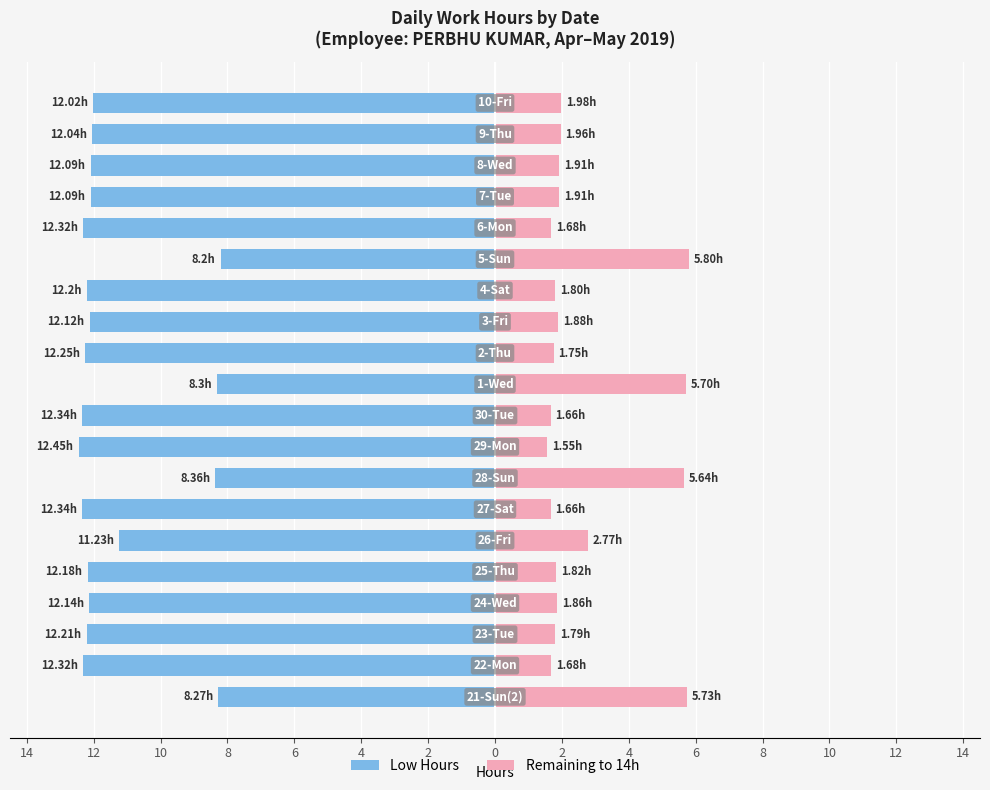

What is the sum of all Remaining (14h - Low) values?

52.5